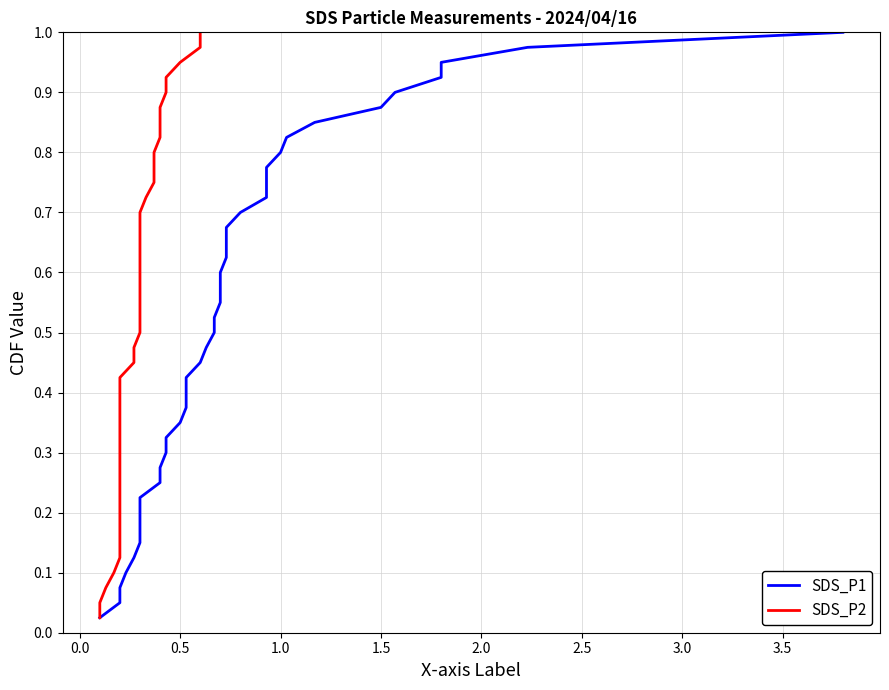

What is the value of the SDS_P1 point at the 31st from the left?

0.8